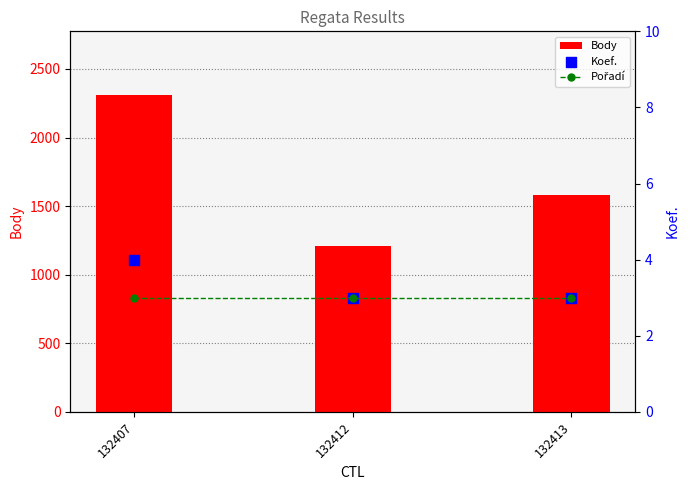

Is the value of Koef. at 132407 greater than the value of Body at 132412?

No